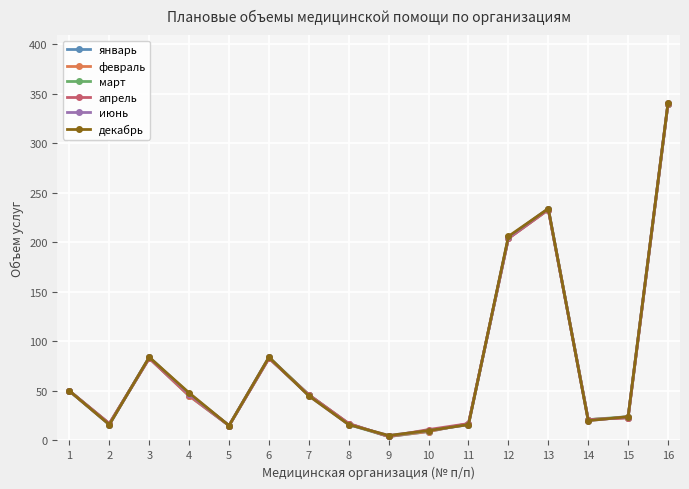

What is the value of the февраль point at the 16th from the left?

340